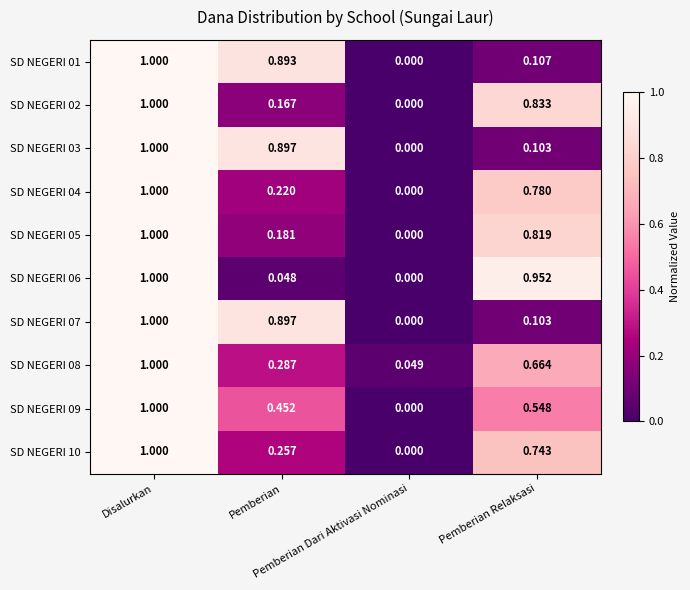

At Disalurkan, list the series in order from largest to smallest.

SD NEGERI 01, SD NEGERI 02, SD NEGERI 03, SD NEGERI 04, SD NEGERI 05, SD NEGERI 06, SD NEGERI 07, SD NEGERI 08, SD NEGERI 09, SD NEGERI 10